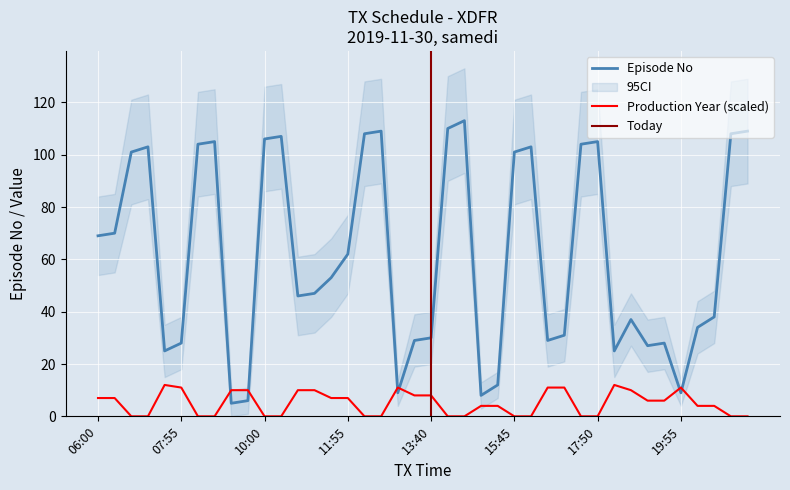

True or false: Production Year and Episode No intersect in this chart.

True